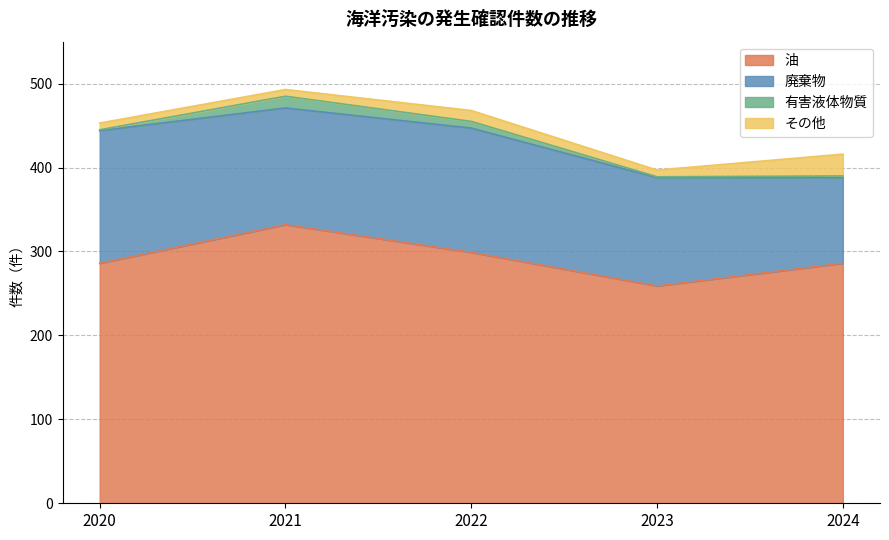

What is the difference between the 油 values at 2024 and 2023?

27